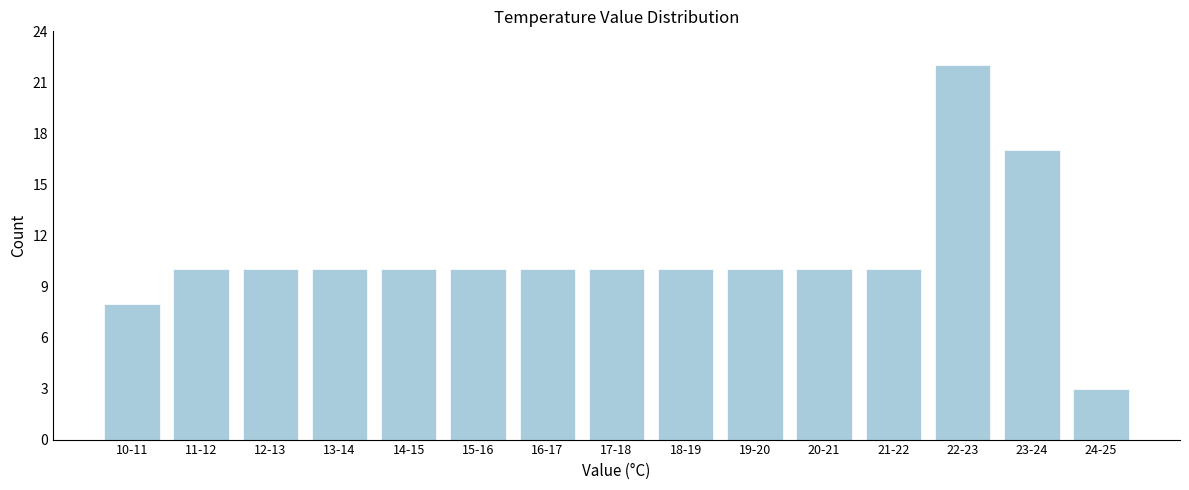

Reading left to right, list all the values displayed in this chart.

10-11=8	11-12=10	12-13=10	13-14=10	14-15=10	15-16=10	16-17=10	17-18=10	18-19=10	19-20=10	20-21=10	21-22=10	22-23=22	23-24=17	24-25=3